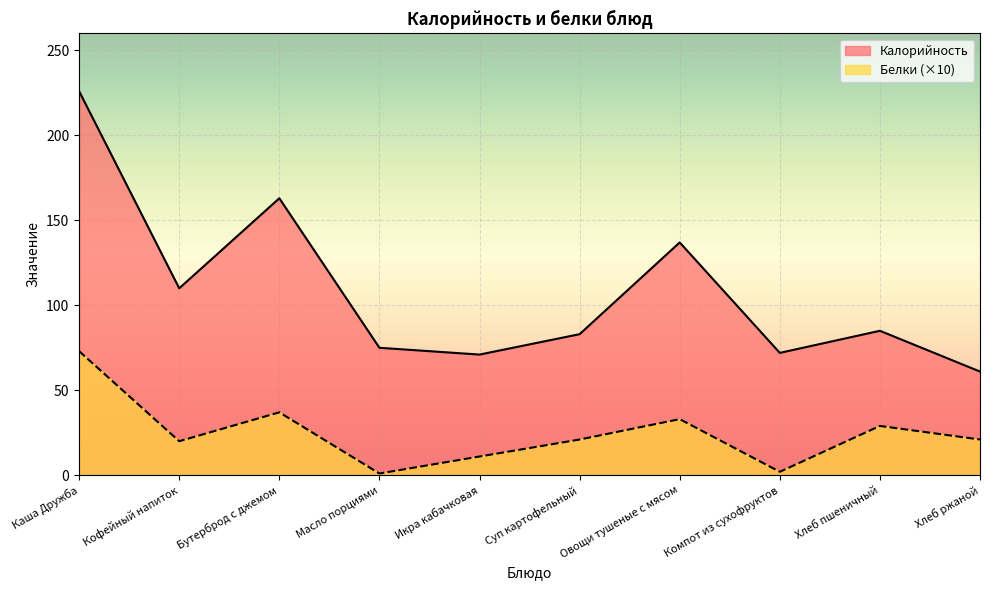

At which category does the chart reach its minimum across all series?

Масло порциями